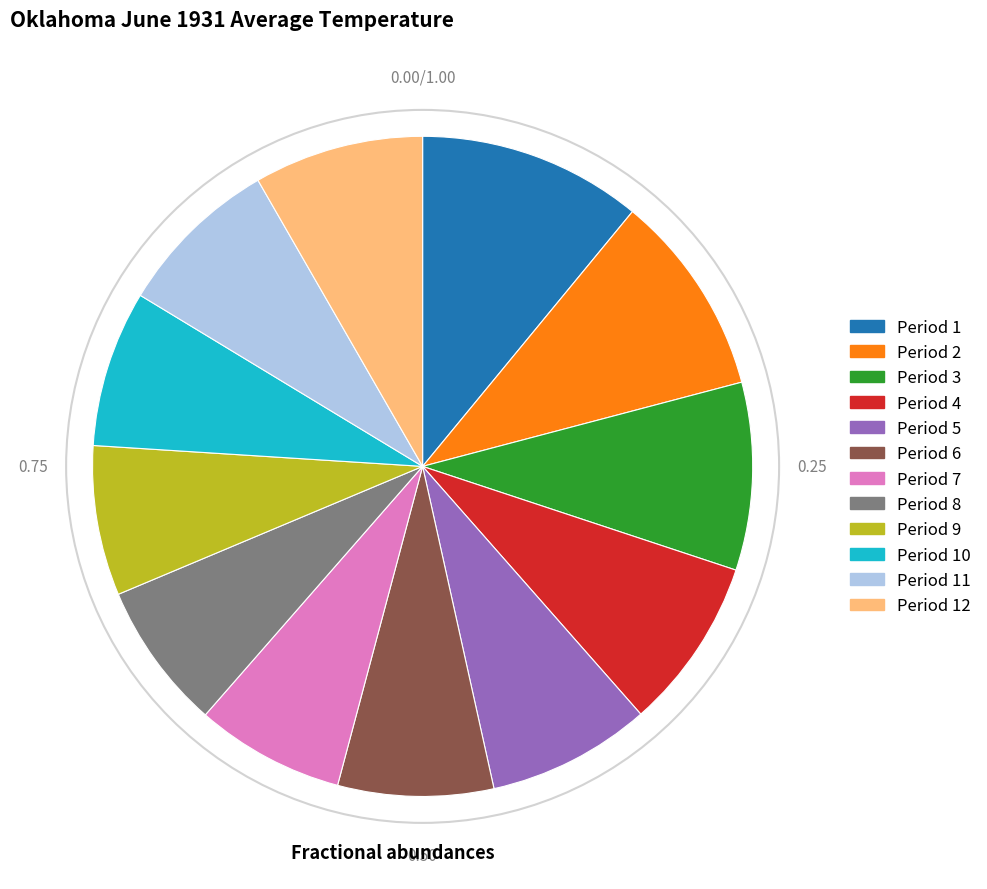

Does any single category account for the majority?

No